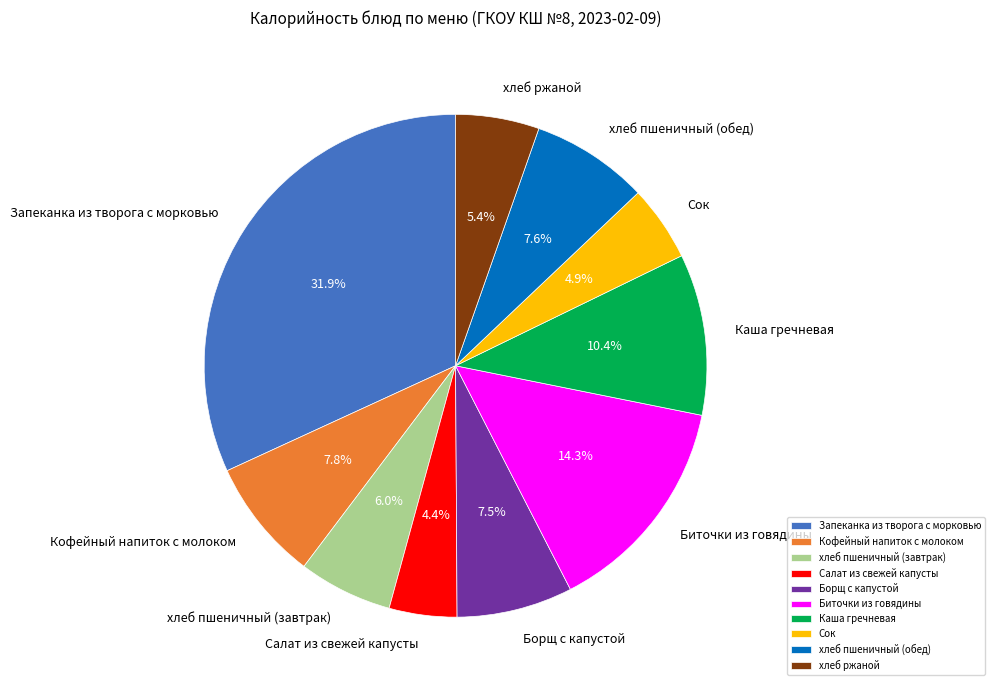

To the nearest percent, what is the average slice percentage?

10%